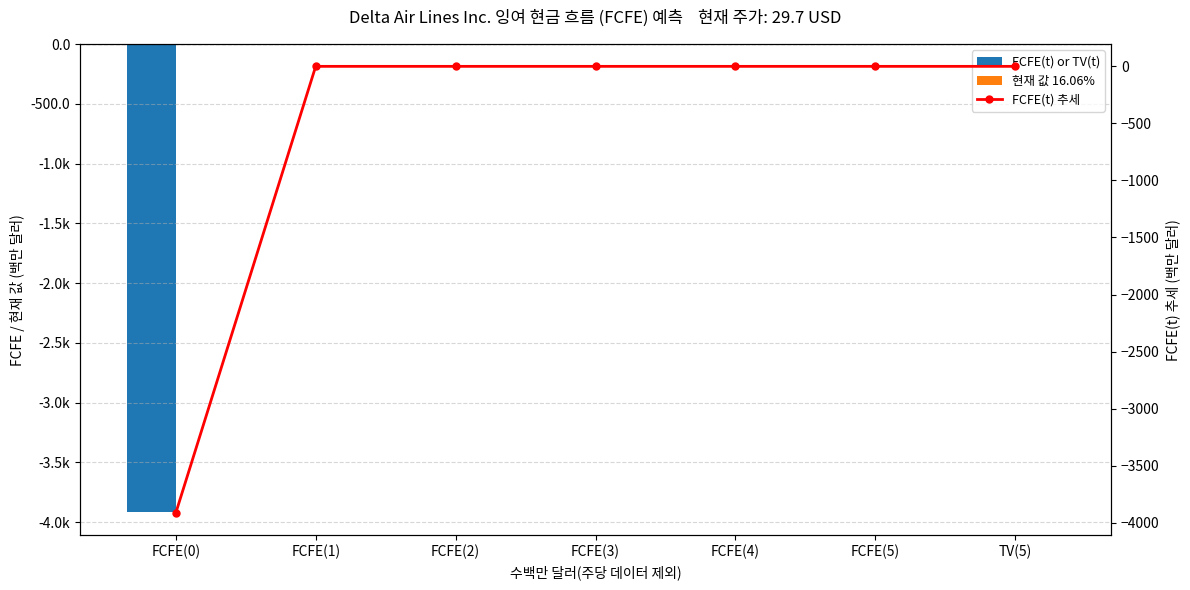

Rank the series by their maximum value, from lowest to highest.

FCFE(t) or TV(t), 현재 값 16.06%, FCFE(t) 추세